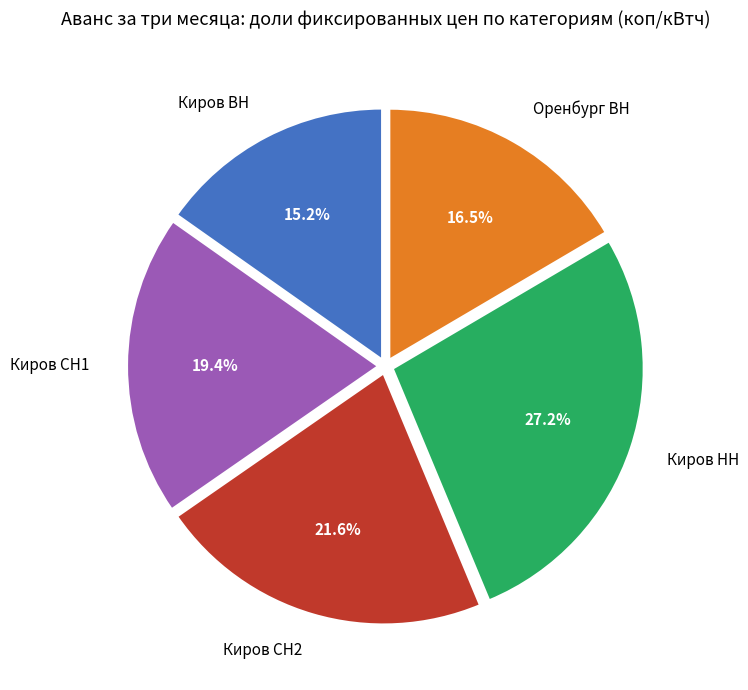

Which has a higher value, Киров ВН or Киров СН2?

Киров СН2